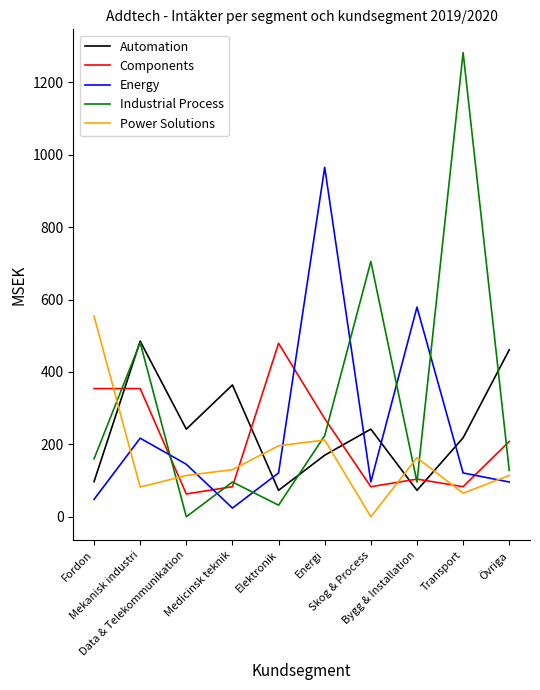

The value of Energy at Övriga is 96. True or false?

True